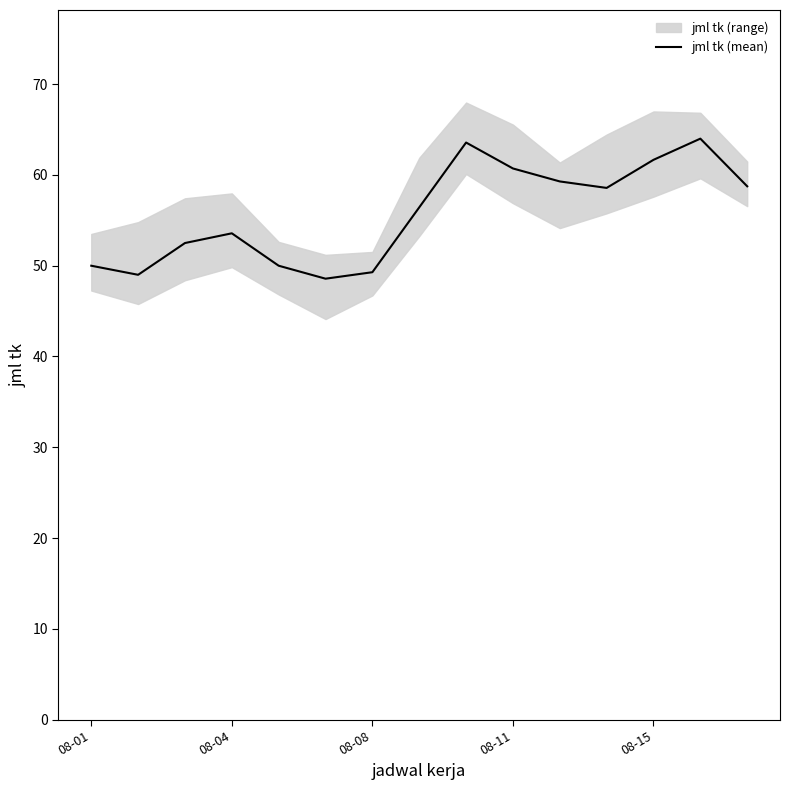

How many lines are shown in the chart?

1